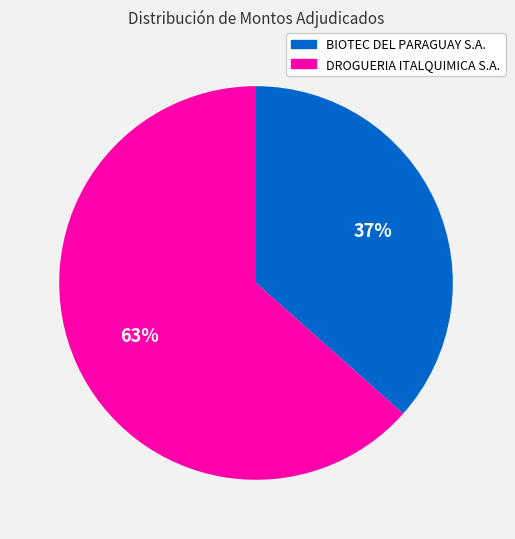

Is there any slice that represents more than half of the pie?

Yes